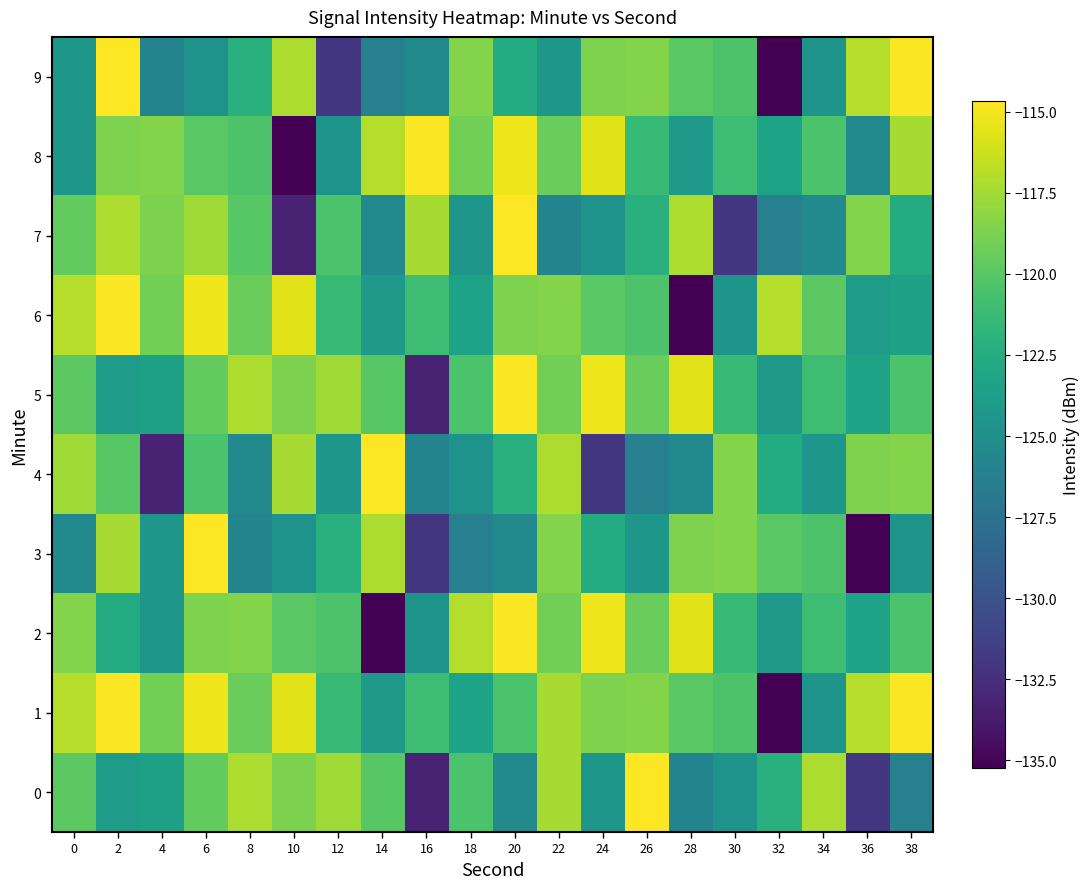

At how many categories does at least one series exceed -117?

14